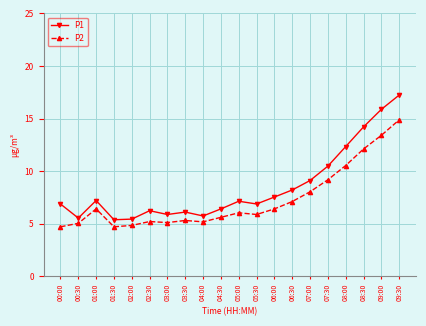

Count the number of data series in this chart.

2